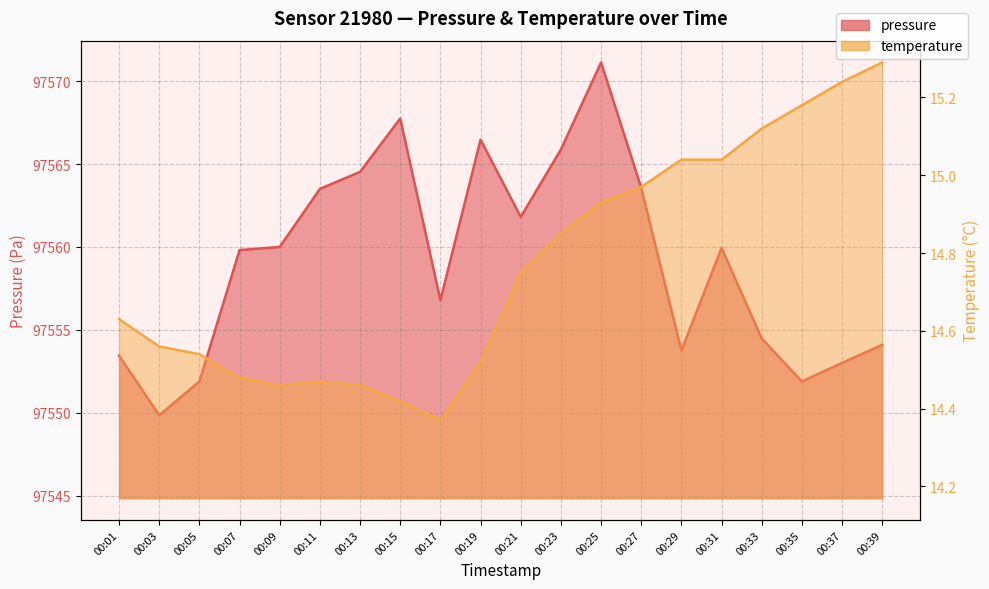

How many distinct data groups are displayed?

2